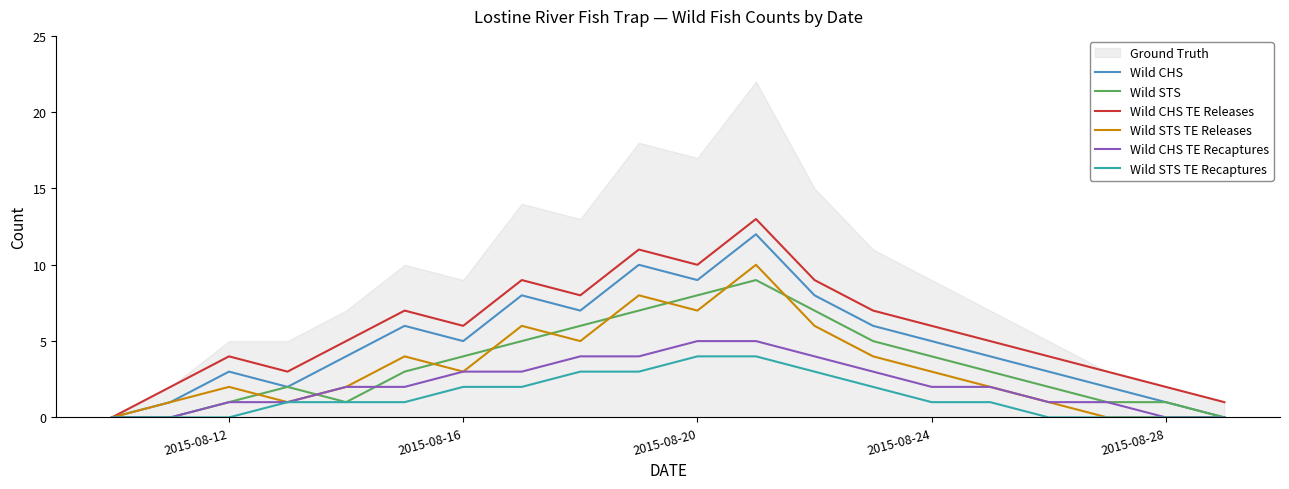

The value of Wild CHS at 2015-08-12 is 3. True or false?

True